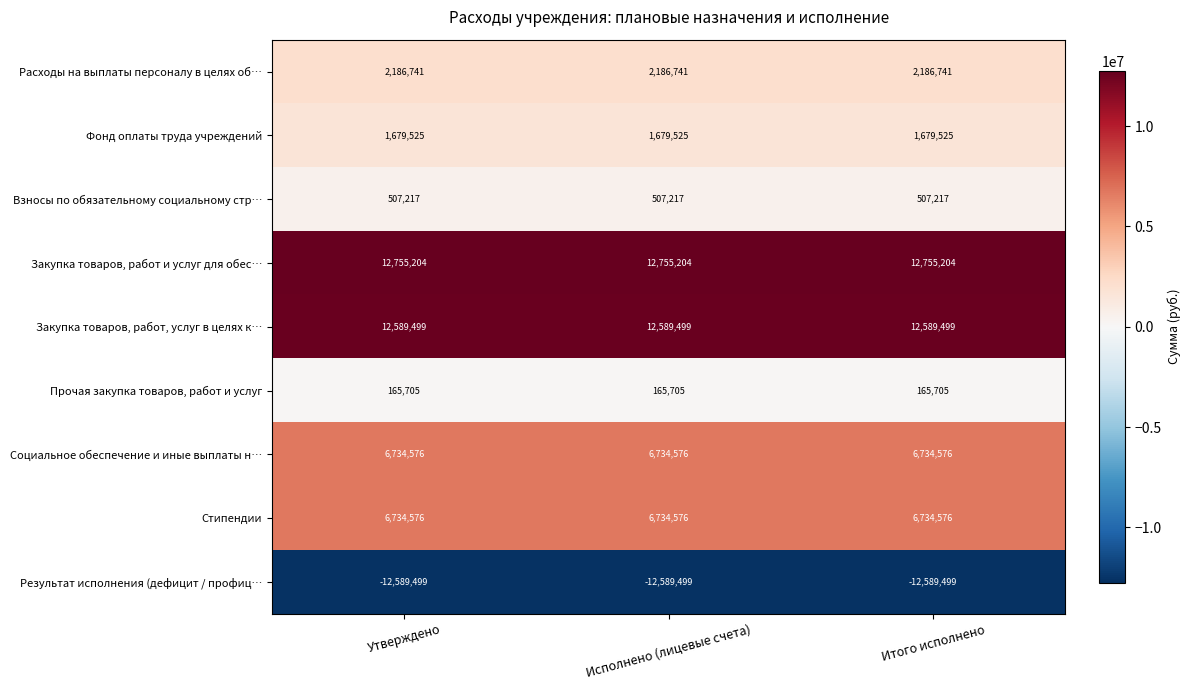

What is the total value across all series at Исполнено (лицевые счета)?

30763544